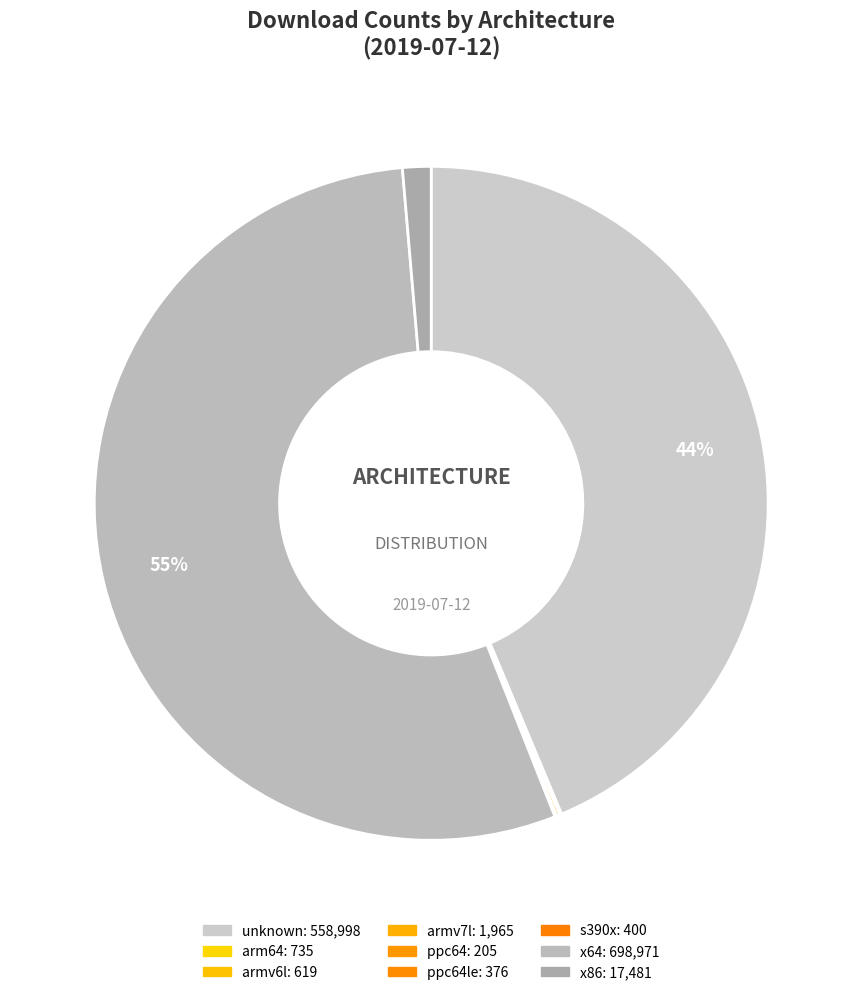

Which category has the biggest portion of the pie?

x64